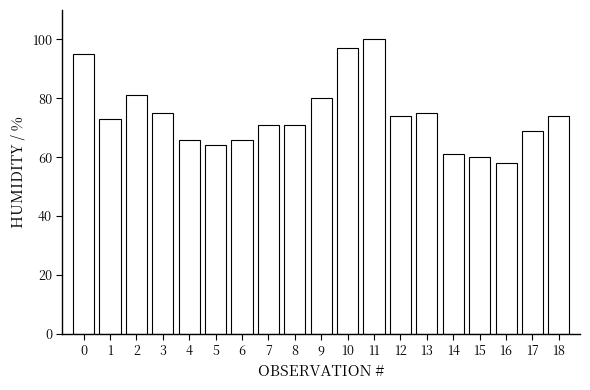

What is the difference between the maximum and minimum values?

42